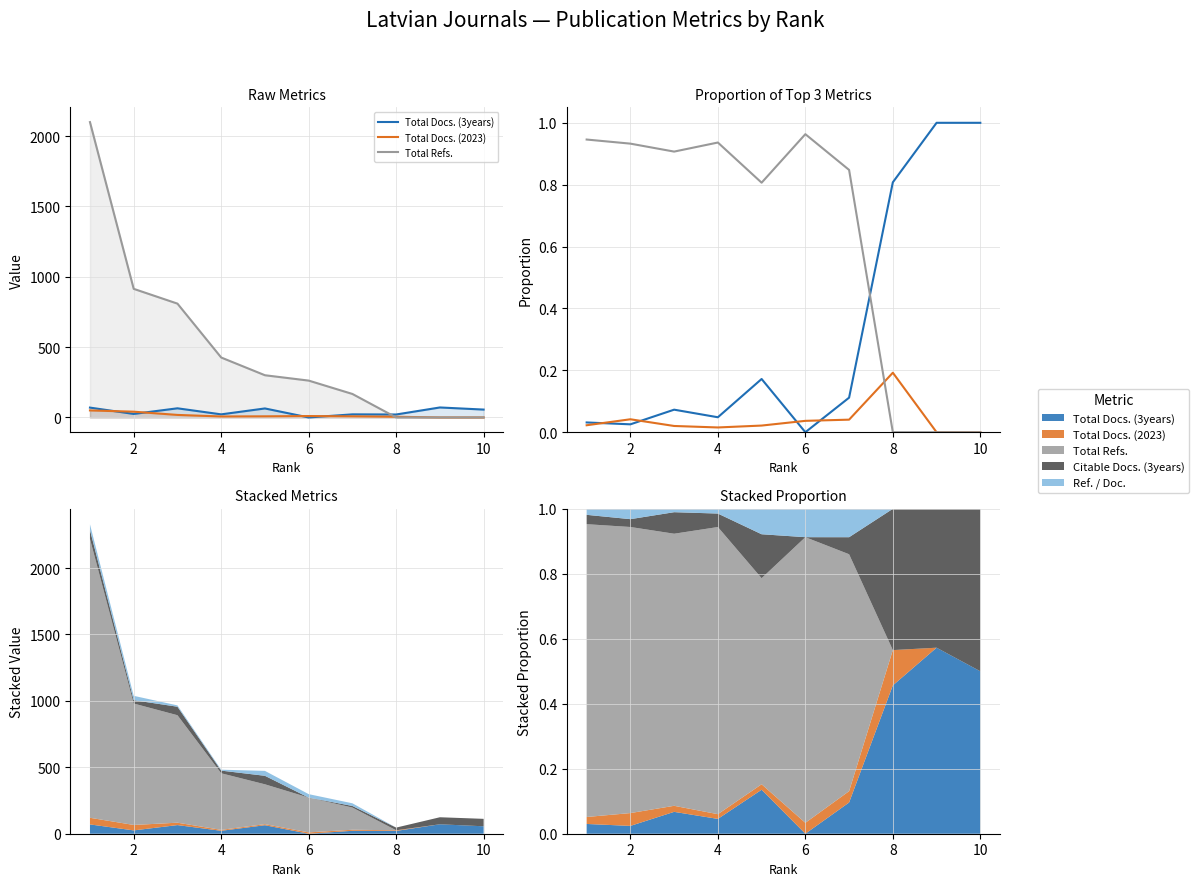

At how many categories does at least one series exceed 0?

10